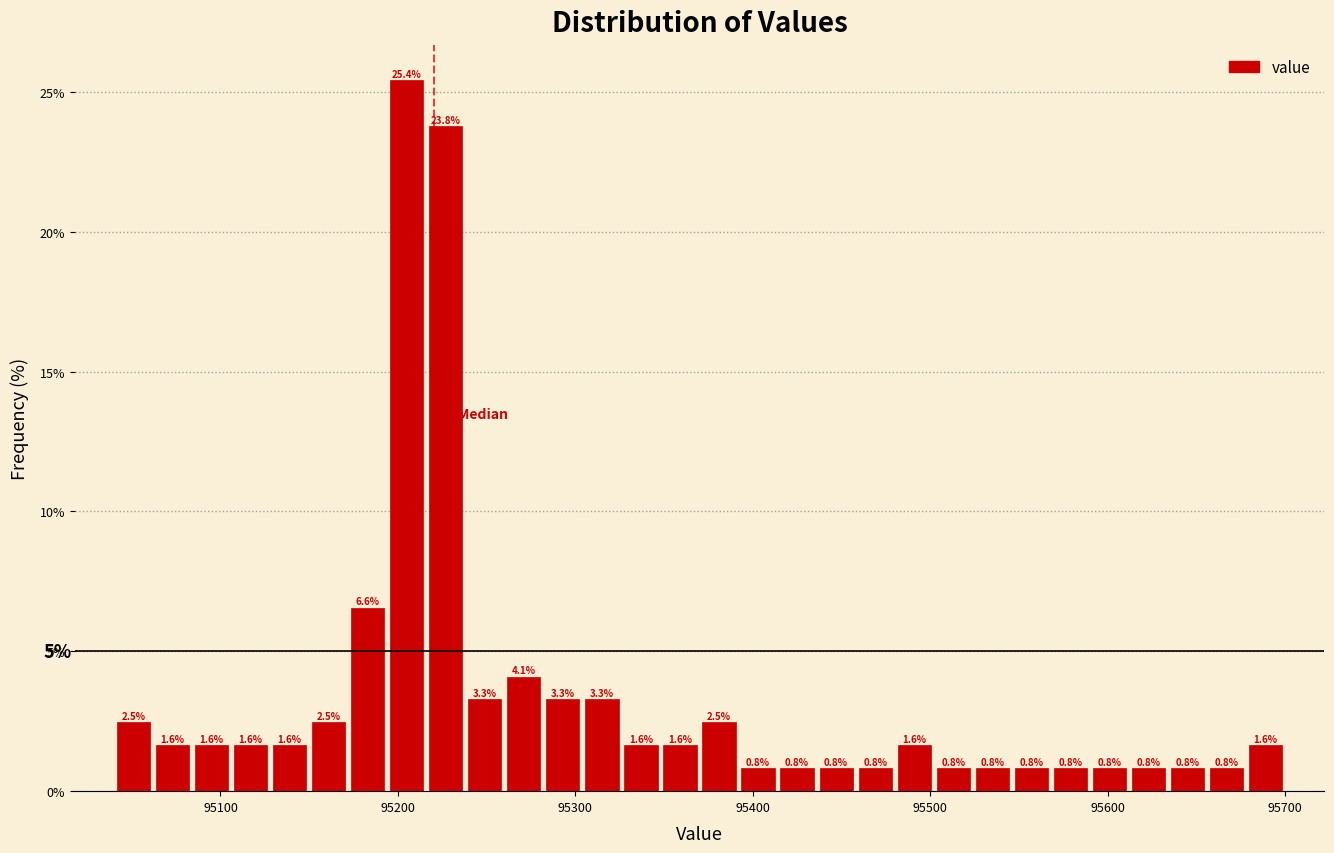

Read against the x-axis, roughly where is the centre of the tallest bar?

95210